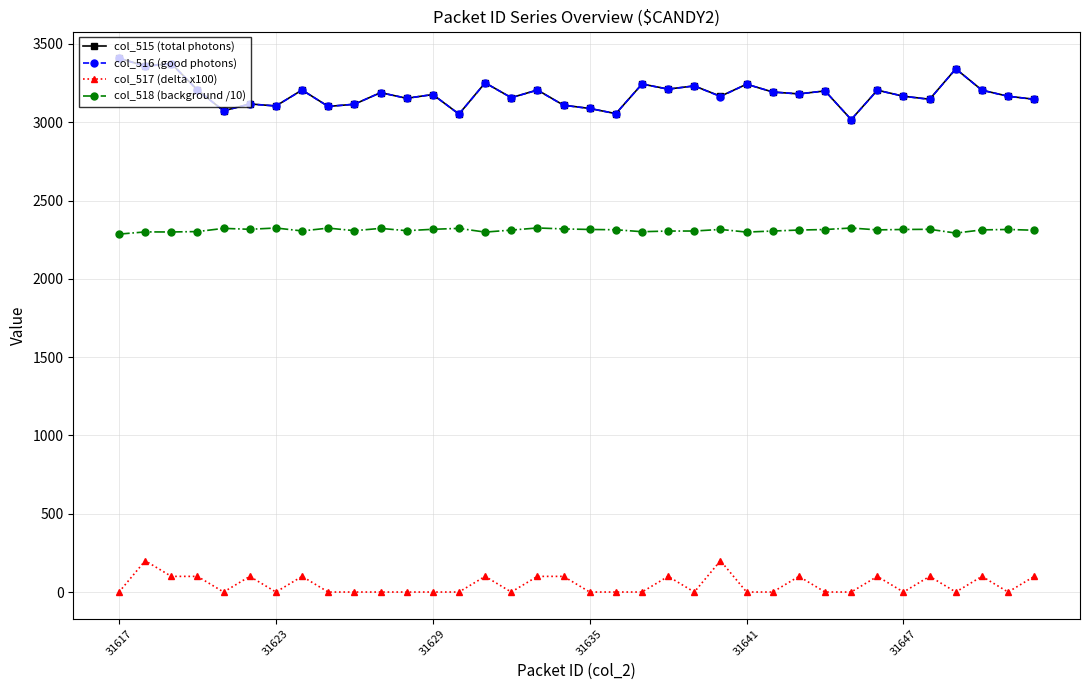

Does the chart display data point markers on the line(s)?

Yes